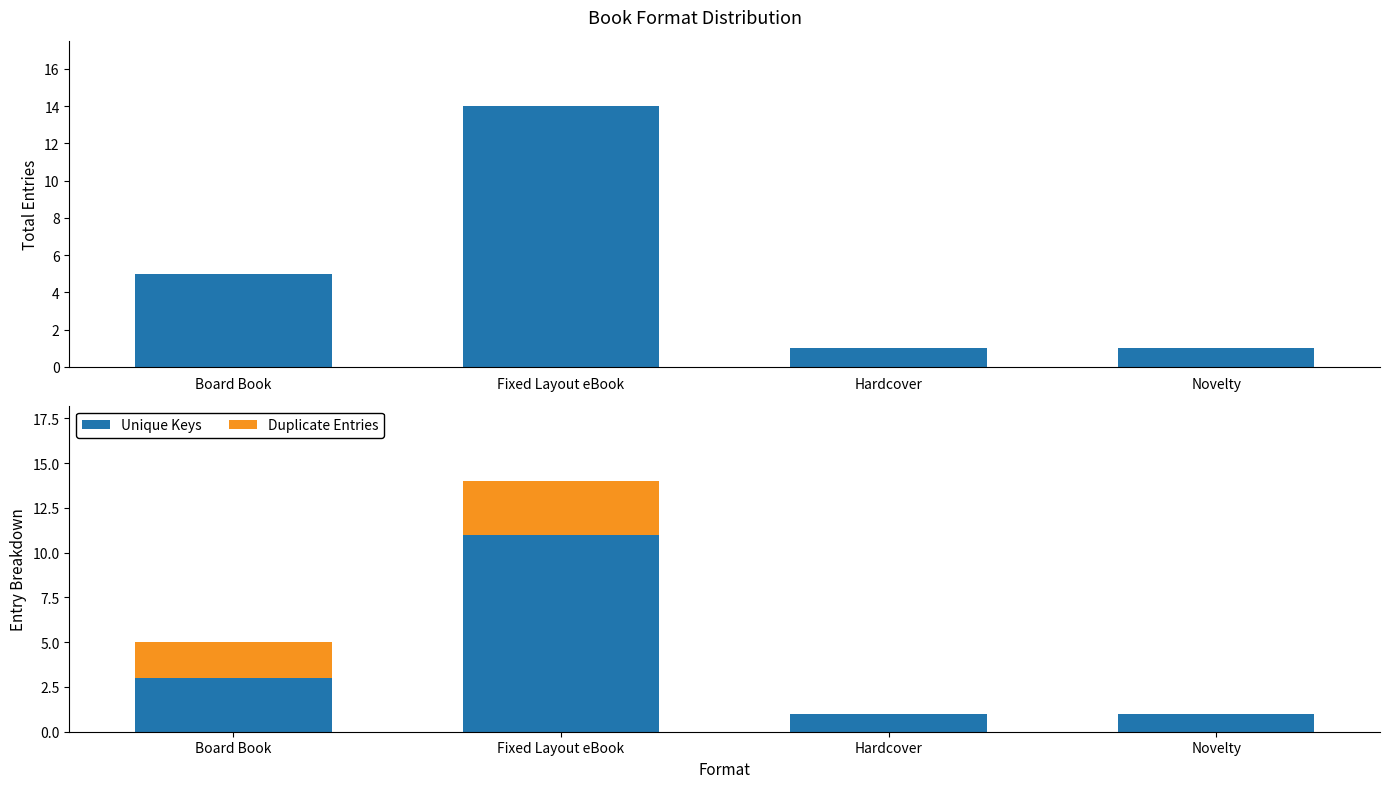

Reading left to right, extract all data points from this chart.

Count: 5	14	1	1
Unique Keys: 3	11	1	1
Duplicate Entries: 2	3	0	0